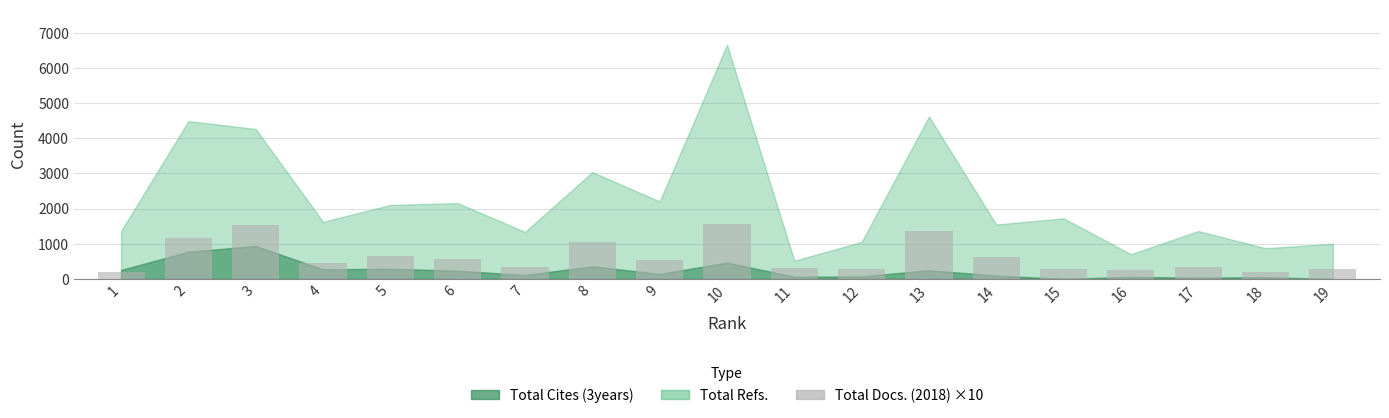

What is the smallest value displayed?

190